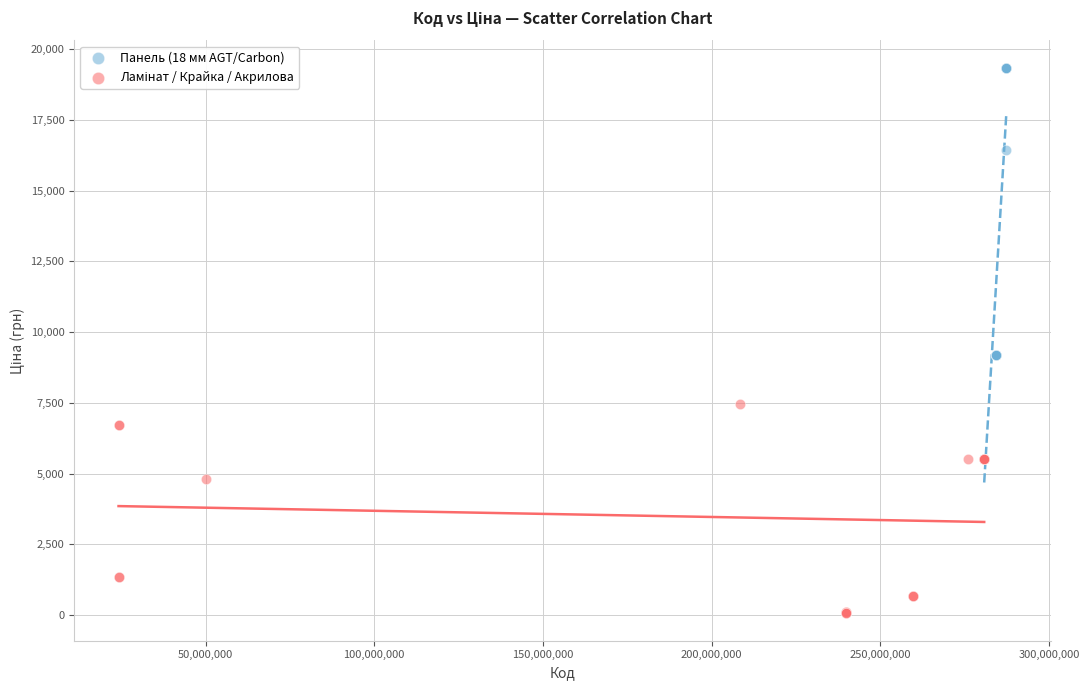

Which series contains the highest Y value?

Панель (18 мм AGT/Carbon)